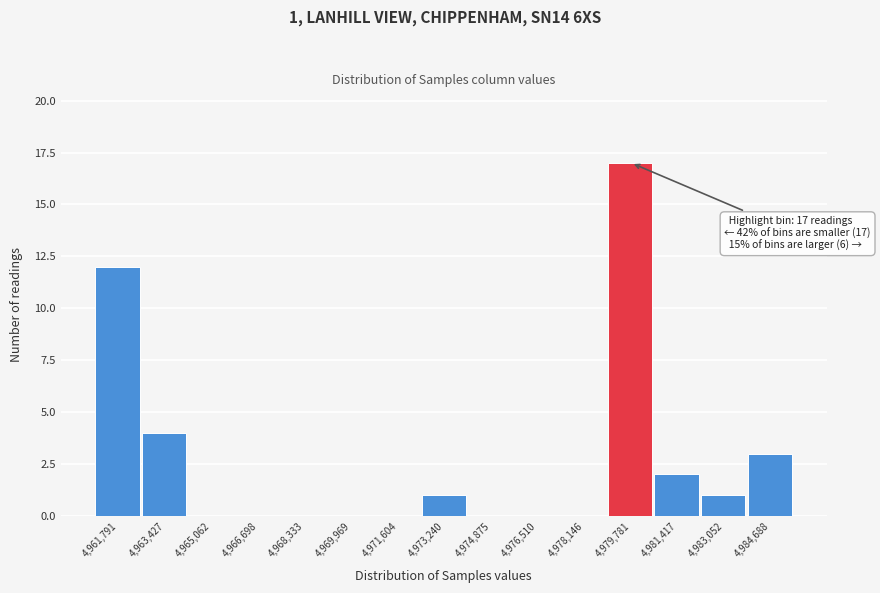

Which range on the x-axis has the tallest bar?

4979000 to 4980600